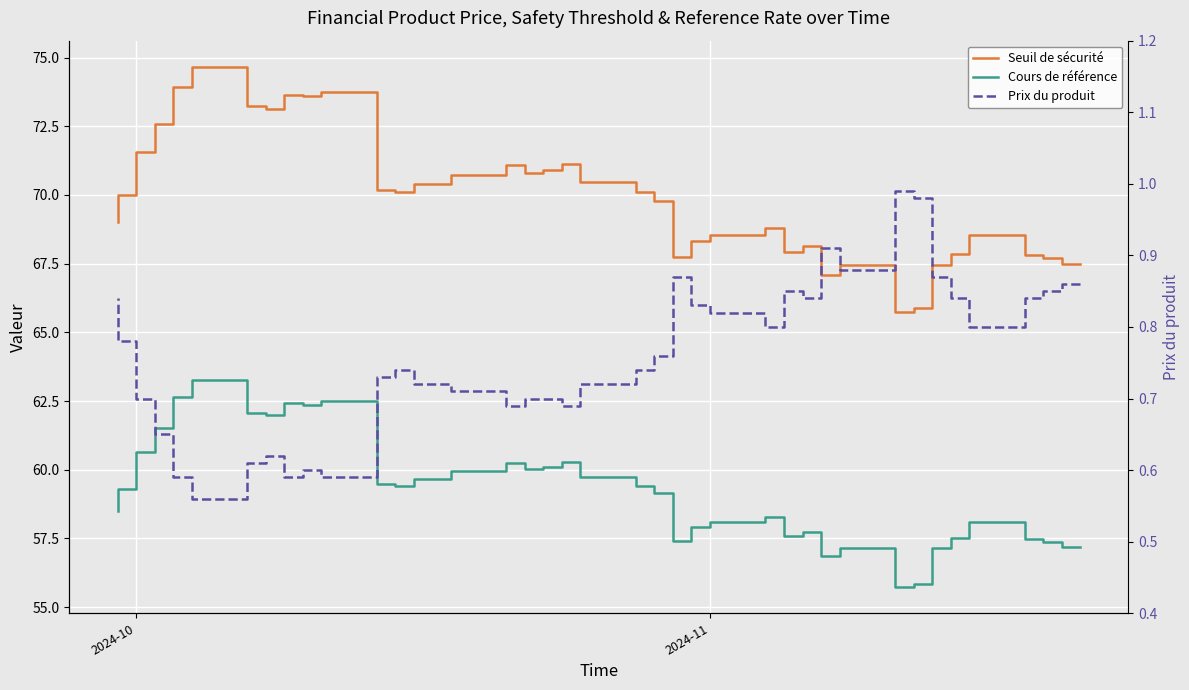

How many categories are shown in the chart?

38